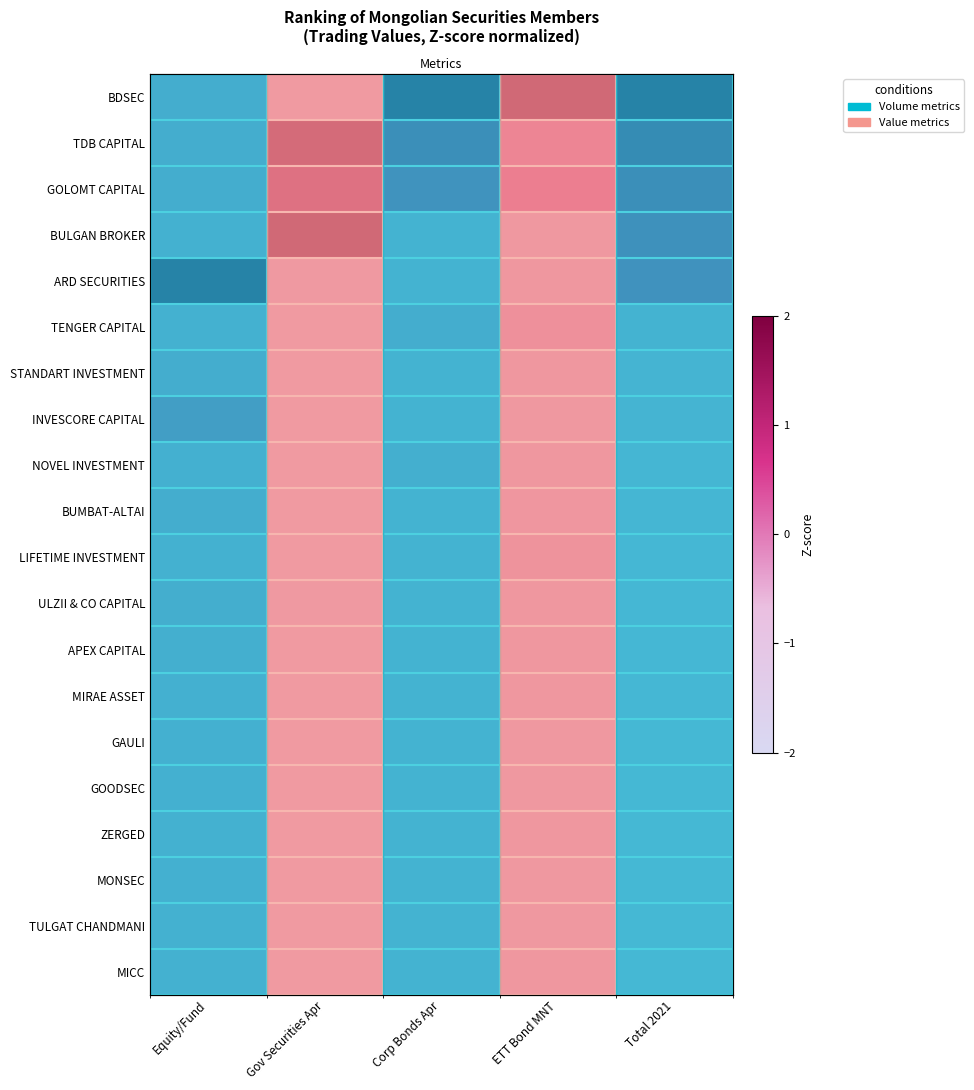

At Total 2021, list the series in order from smallest to largest.

MICC, TULGAT CHANDMANI, MONSEC, ZERGED, GOODSEC, GAULI, MIRAE ASSET, APEX CAPITAL, ULZII & CO CAPITAL, LIFETIME INVESTMENT, BUMBAT-ALTAI, NOVEL INVESTMENT, INVESCORE CAPITAL, STANDART INVESTMENT, TENGER CAPITAL, ARD SECURITIES, BULGAN BROKER, GOLOMT CAPITAL, TDB CAPITAL, BDSEC